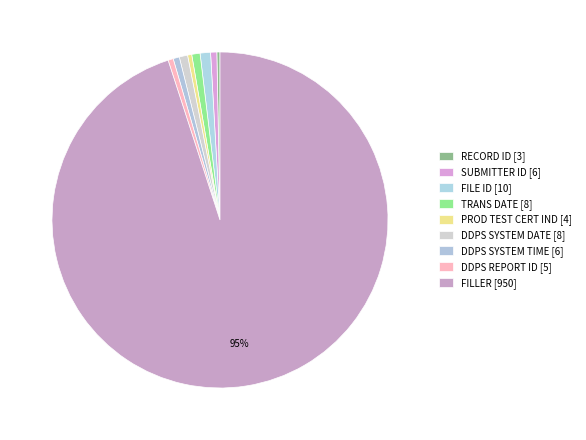

How many slices are in this pie chart?

9